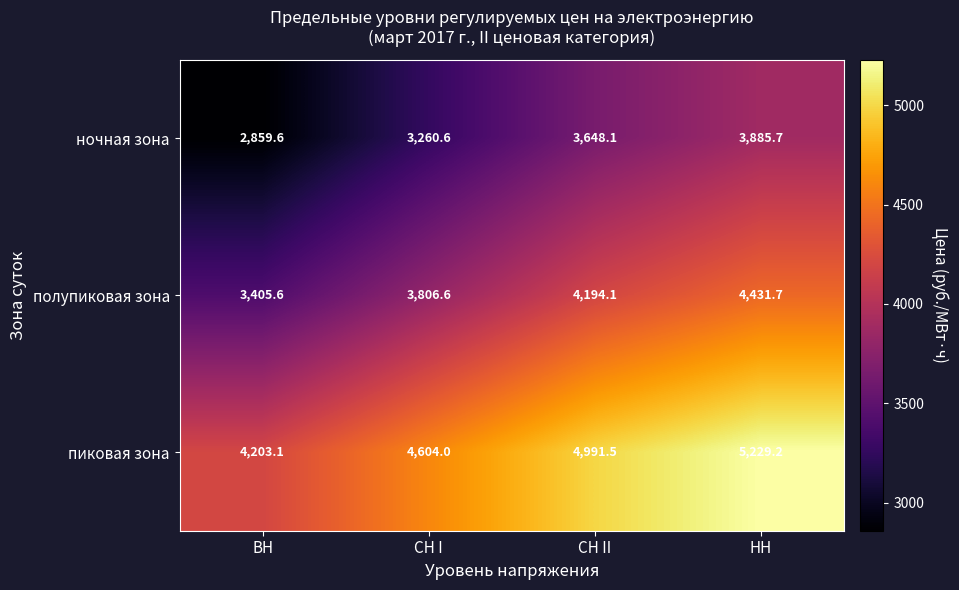

What is the average value of the полупиковая зона series?

3959.5